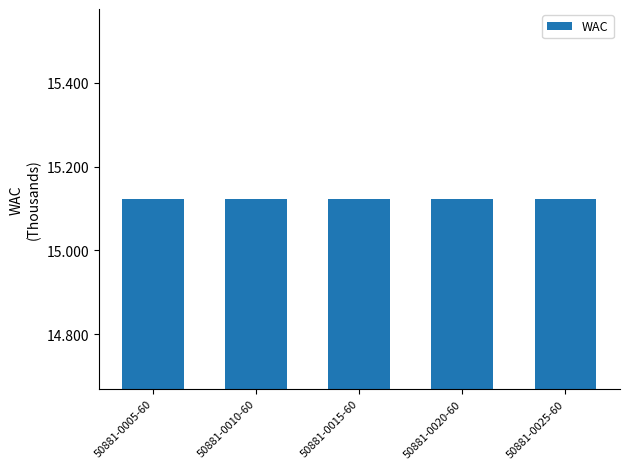

List the labels in order of R&D Costs value, smallest first.

50881-0005-60, 50881-0010-60, 50881-0015-60, 50881-0020-60, 50881-0025-60